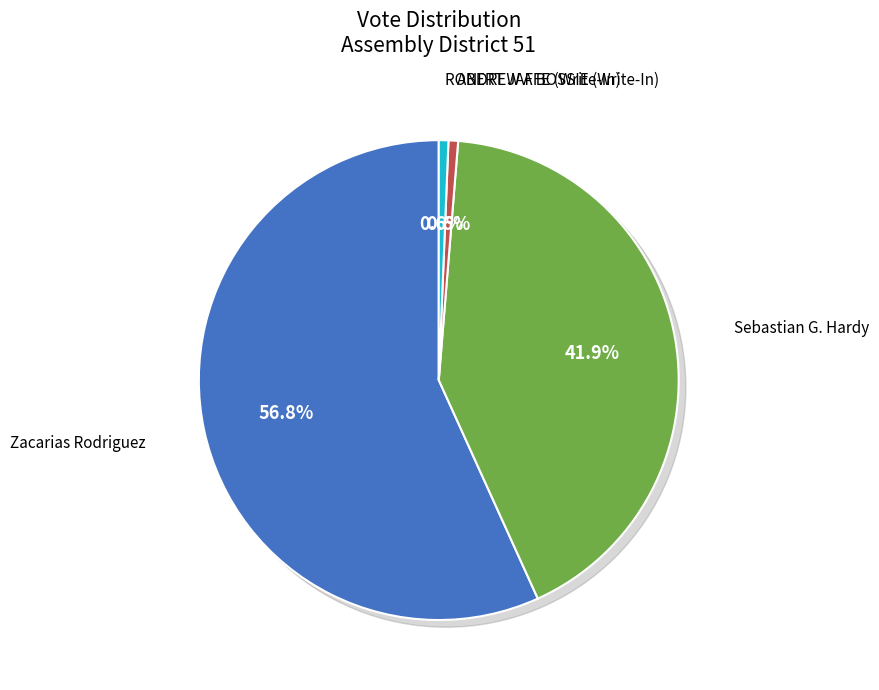

What portion of the pie excludes Sebastian G. Hardy?

58.1%